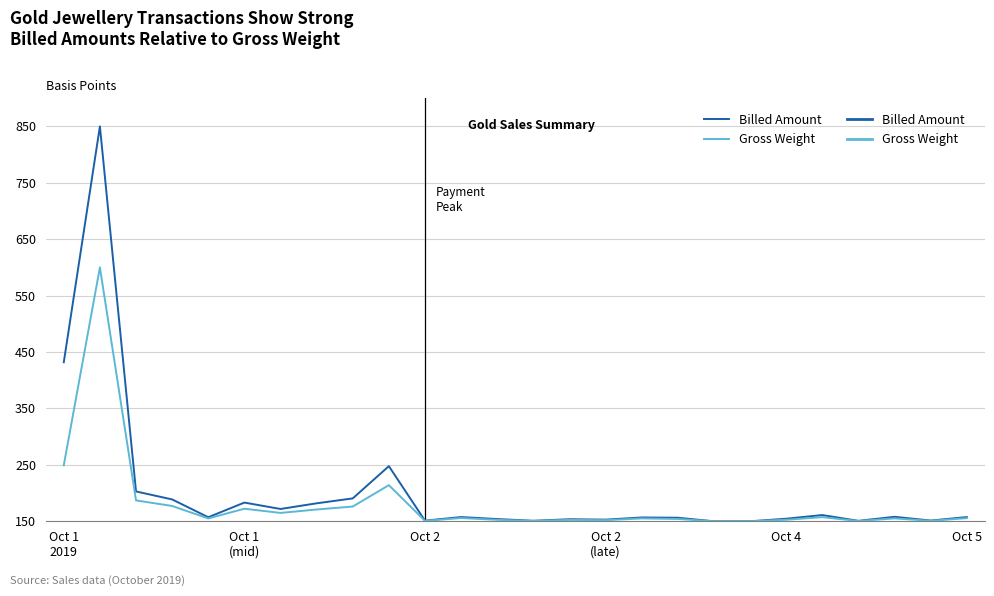

Does the chart have visible grid lines?

No